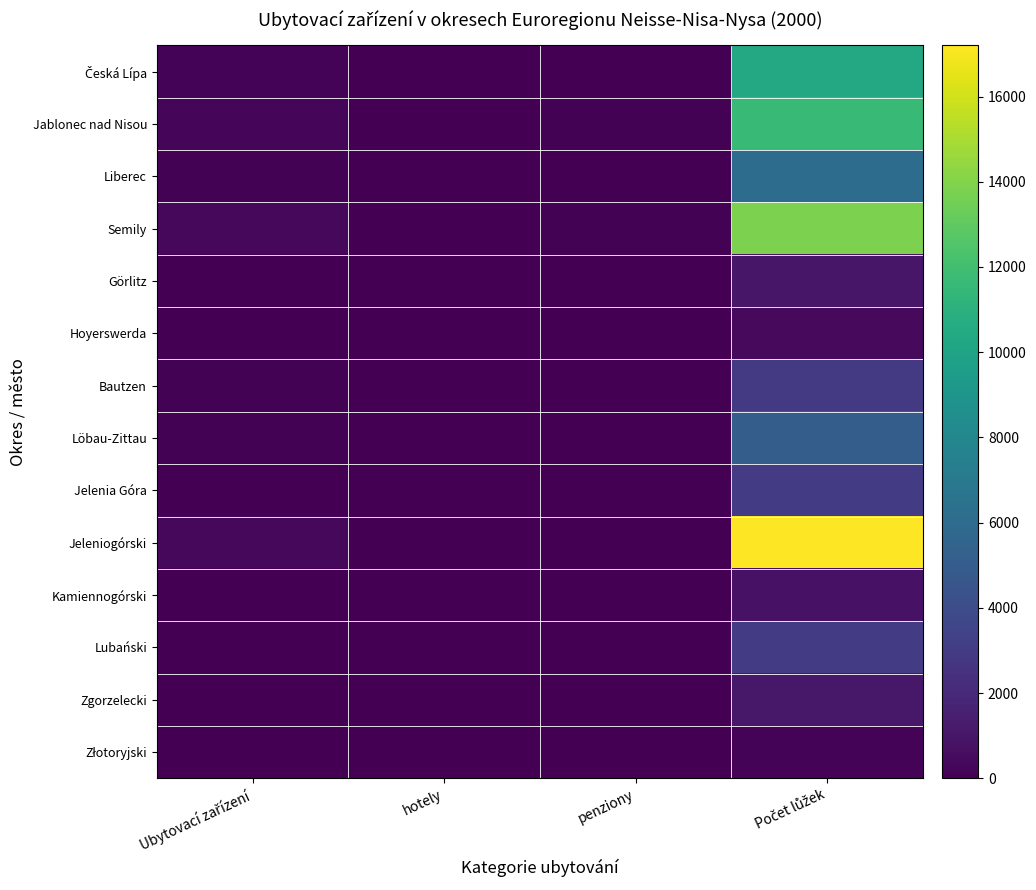

Rank the series by their maximum value, from lowest to highest.

Złotoryjski, Hoyerswerda, Kamiennogórski, Görlitz, Zgorzelecki, Bautzen, Jelenia Góra, Lubański, Löbau-Zittau, Liberec, Česká Lípa, Jablonec nad Nisou, Semily, Jeleniogórski